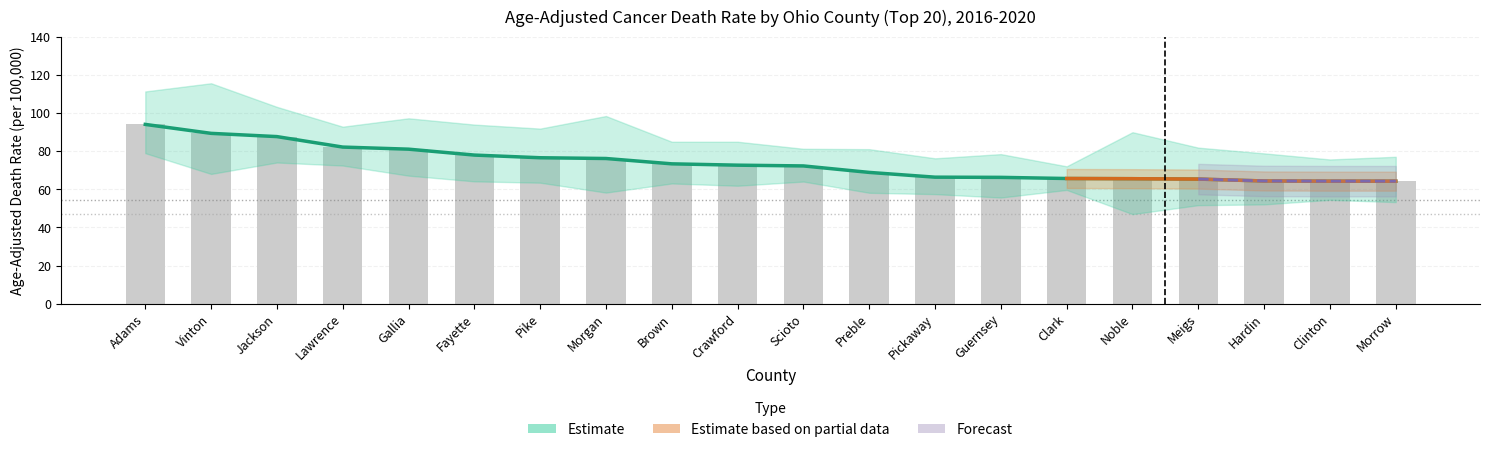

Is the value of Age-Adjusted Death Rate at Lawrence greater than the value of Estimate at Jackson?

No